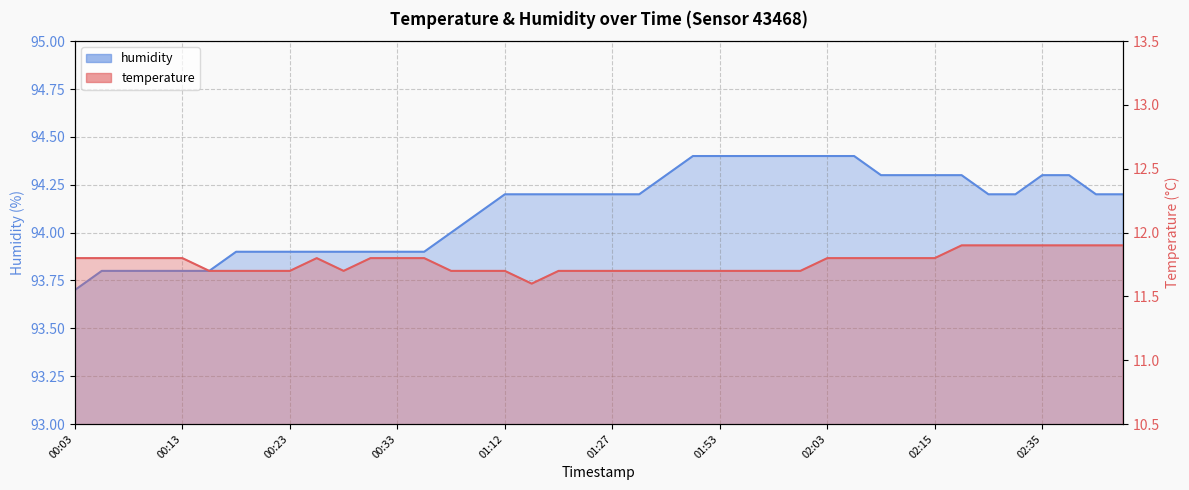

How many data points in humidity are above 94?

25